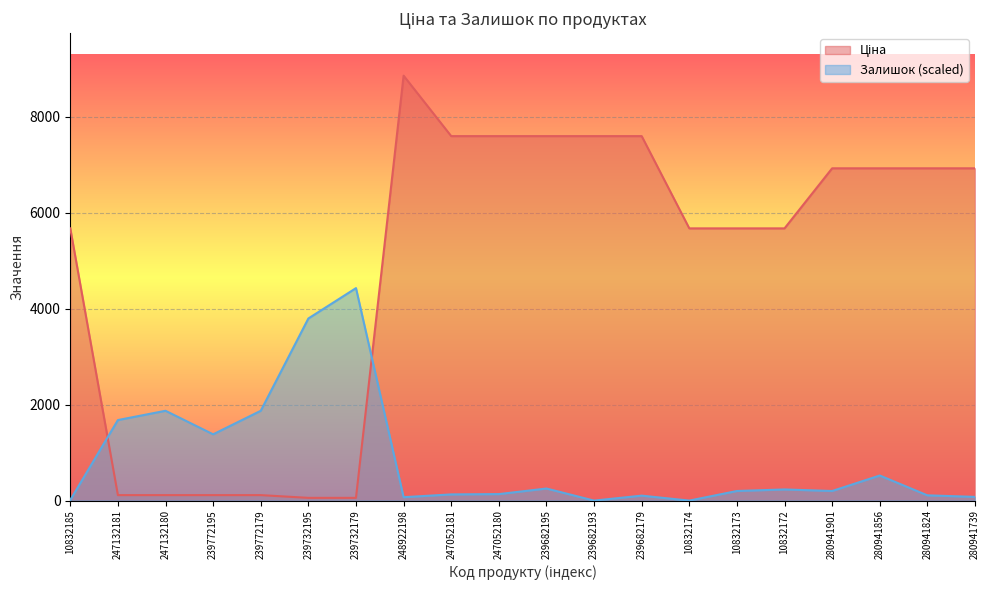

Reading right to left, list all the values displayed in this chart.

Ціна: 280941739=6925.7	280941824=6925.7	280941856=6925.7	280941901=6925.7	10832172=5673.8	10832173=5673.8	10832174=5673.8	239682179=7596.5	239682193=7596.5	239682195=7596.5	247052180=7596.5	247052181=7596.5	248922198=8856.7	239732179=57.0	239732195=57.0	239772179=114.1	239772195=114.1	247132180=114.1	247132181=114.1	10832185=5673.8
Залишок: 280941739=77.5	280941824=109.7	280941856=522.9	280941901=200.1	10832172=232.4	10832173=200.1	10832174=0.0	239682179=103.3	239682193=0.0	239682195=251.8	247052180=135.6	247052181=129.1	248922198=71.0	239732179=4428.3	239732195=3795.7	239772179=1872.0	239772195=1381.4	247132180=1872.0	247132181=1678.4	10832185=12.9